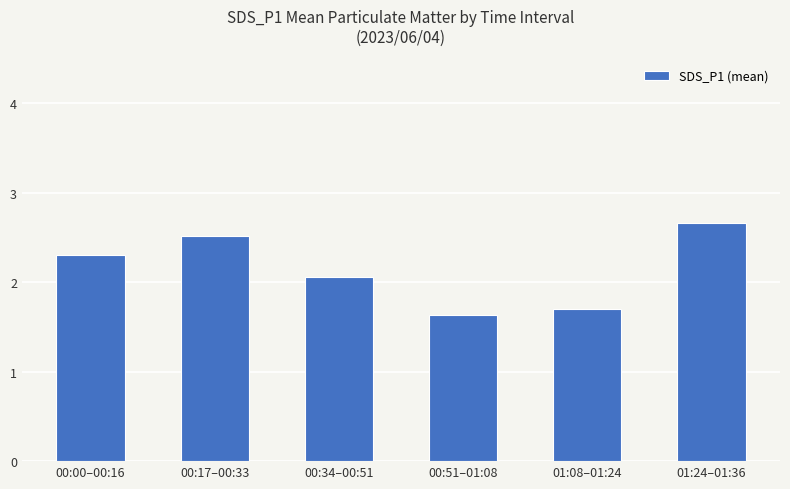

Which label corresponds to the largest value in the chart?

01:24–01:36